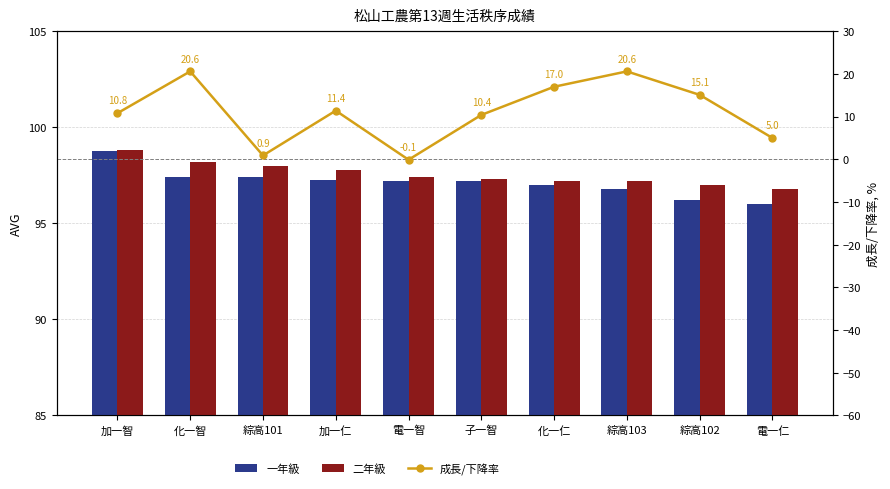

How many data points in 一年級 are above 97?

6